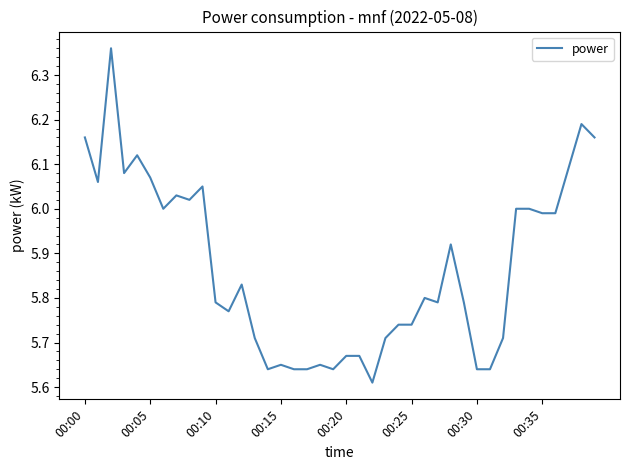

How many lines are shown in the chart?

1